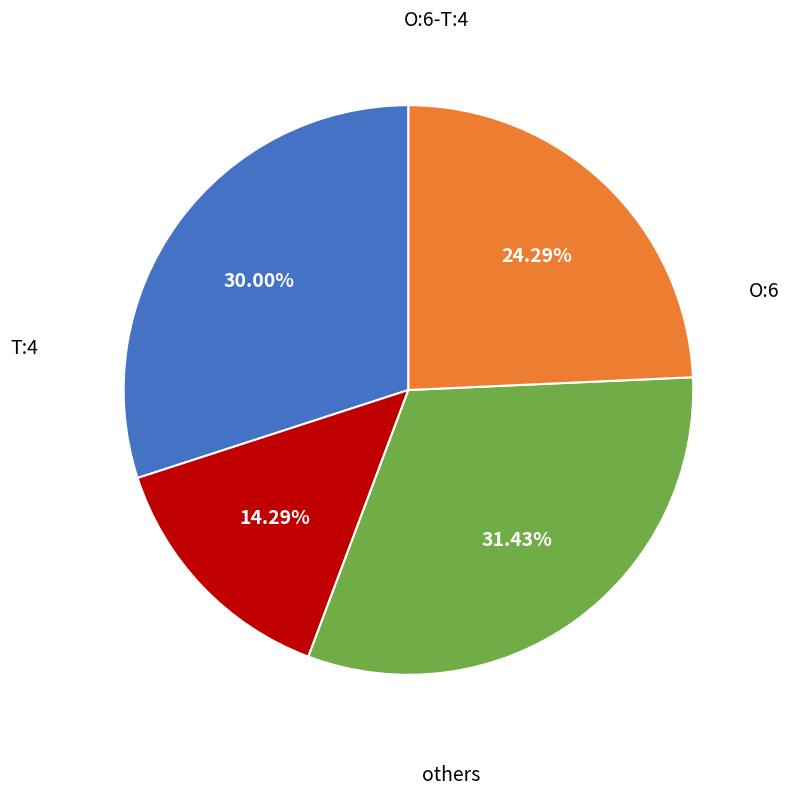

Count the number of slices in the pie.

4